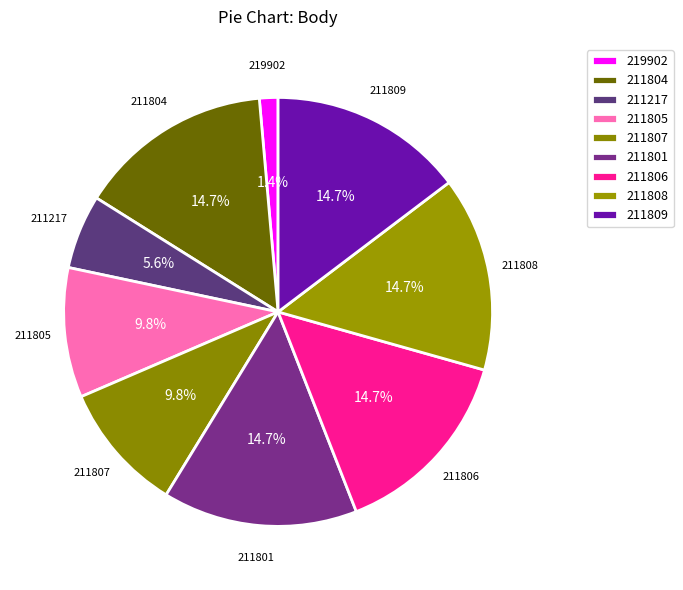

How many segments does this pie chart have?

9